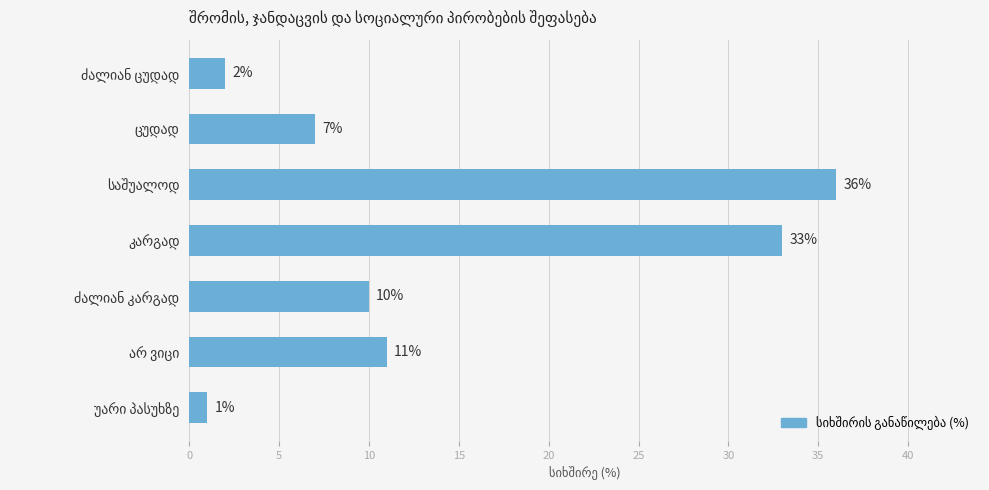

What is the greatest value displayed?

36